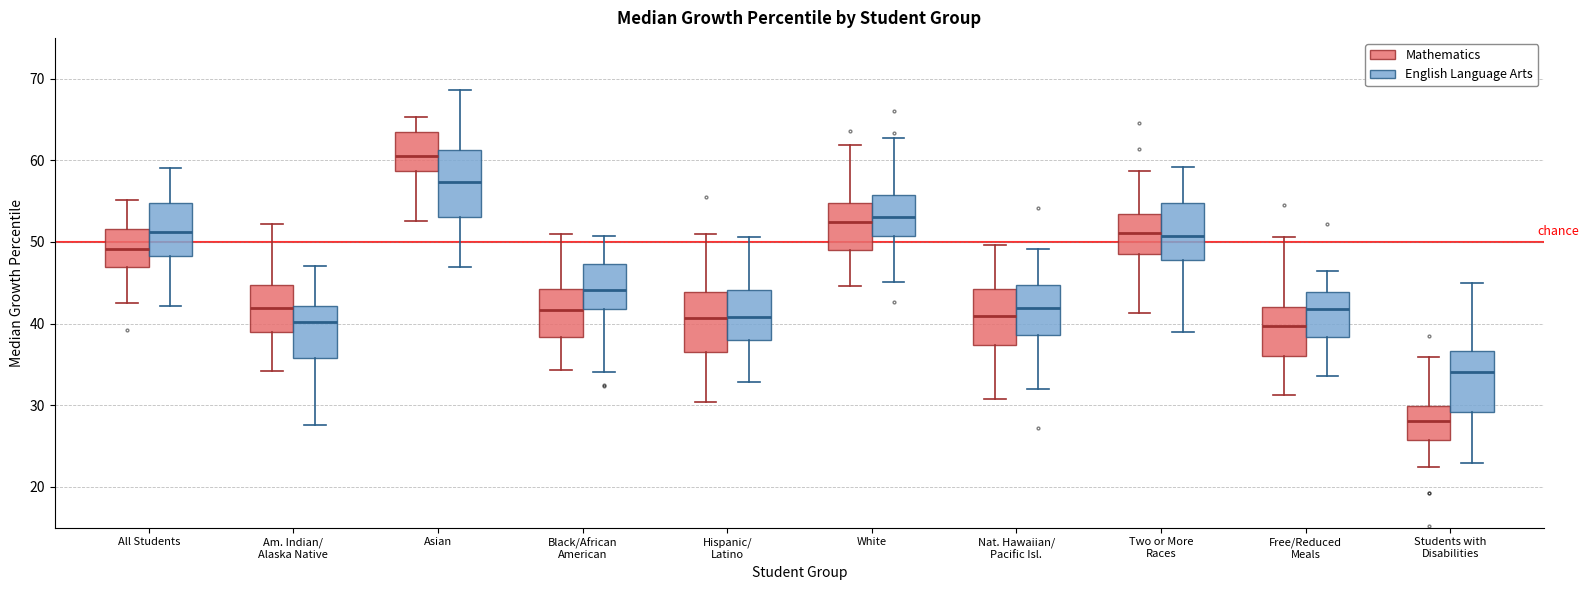

Reading left to right, transcribe this box plot: for each box, give where its median line is, the range the box spans, and where its two whiskers end, as read against the y-axis. The values are not printed on the chart, so give them approximately, as read against the axis.

All Students (Mathematics): median 49, box 47 to 52, whiskers 42 to 55
All Students (English Language Arts): median 51, box 48 to 55, whiskers 42 to 59
Am. Indian/ Alaska Native (Mathematics): median 42, box 39 to 45, whiskers 34 to 52
Am. Indian/ Alaska Native (English Language Arts): median 40, box 36 to 42, whiskers 28 to 47
Asian (Mathematics): median 61, box 59 to 63, whiskers 53 to 65
Asian (English Language Arts): median 57, box 53 to 61, whiskers 47 to 69
Black/African American (Mathematics): median 42, box 38 to 44, whiskers 34 to 51
Black/African American (English Language Arts): median 44, box 42 to 47, whiskers 34 to 51
Hispanic/ Latino (Mathematics): median 41, box 37 to 44, whiskers 30 to 51
Hispanic/ Latino (English Language Arts): median 41, box 38 to 44, whiskers 33 to 51
White (Mathematics): median 52, box 49 to 55, whiskers 45 to 62
White (English Language Arts): median 53, box 51 to 56, whiskers 45 to 63
Nat. Hawaiian/ Pacific Isl. (Mathematics): median 41, box 37 to 44, whiskers 31 to 50
Nat. Hawaiian/ Pacific Isl. (English Language Arts): median 42, box 39 to 45, whiskers 32 to 49
Two or More Races (Mathematics): median 51, box 49 to 53, whiskers 41 to 59
Two or More Races (English Language Arts): median 51, box 48 to 55, whiskers 39 to 59
Free/Reduced Meals (Mathematics): median 40, box 36 to 42, whiskers 31 to 51
Free/Reduced Meals (English Language Arts): median 42, box 38 to 44, whiskers 34 to 47
Students with Disabilities (Mathematics): median 28, box 26 to 30, whiskers 22 to 36
Students with Disabilities (English Language Arts): median 34, box 29 to 37, whiskers 23 to 45